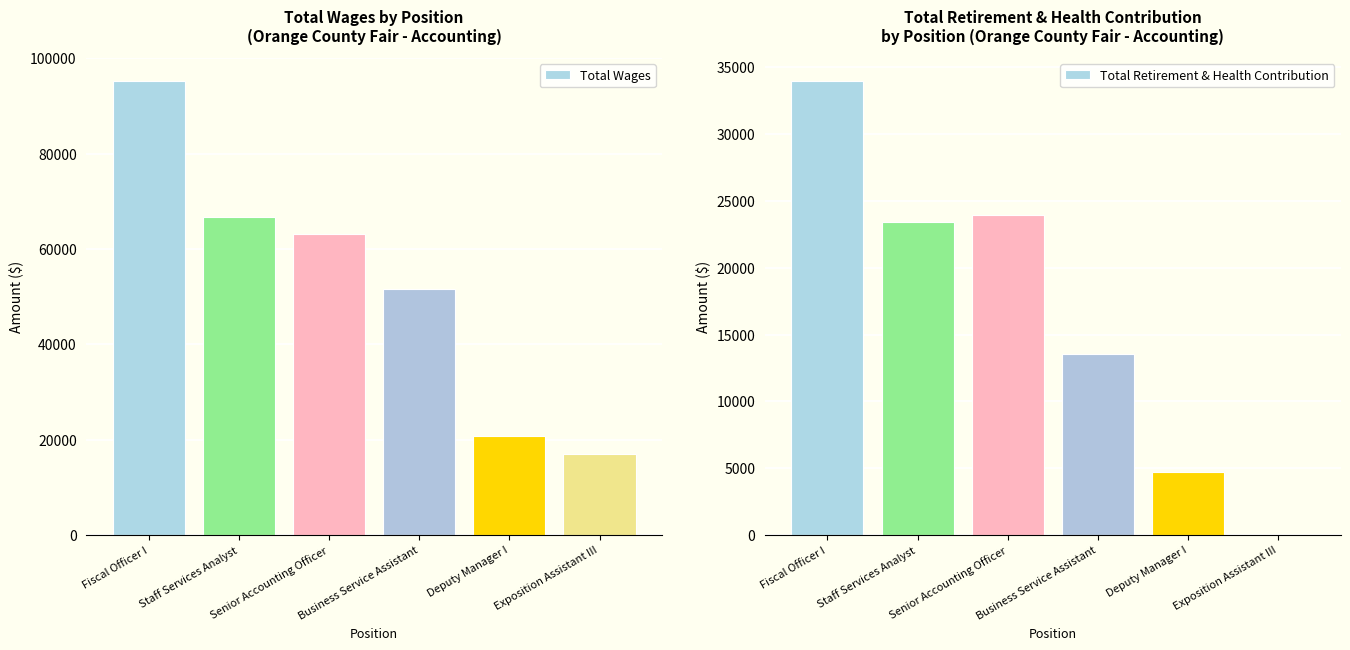

Between Business Service Assistant and Deputy Manager I, which is larger?

Business Service Assistant